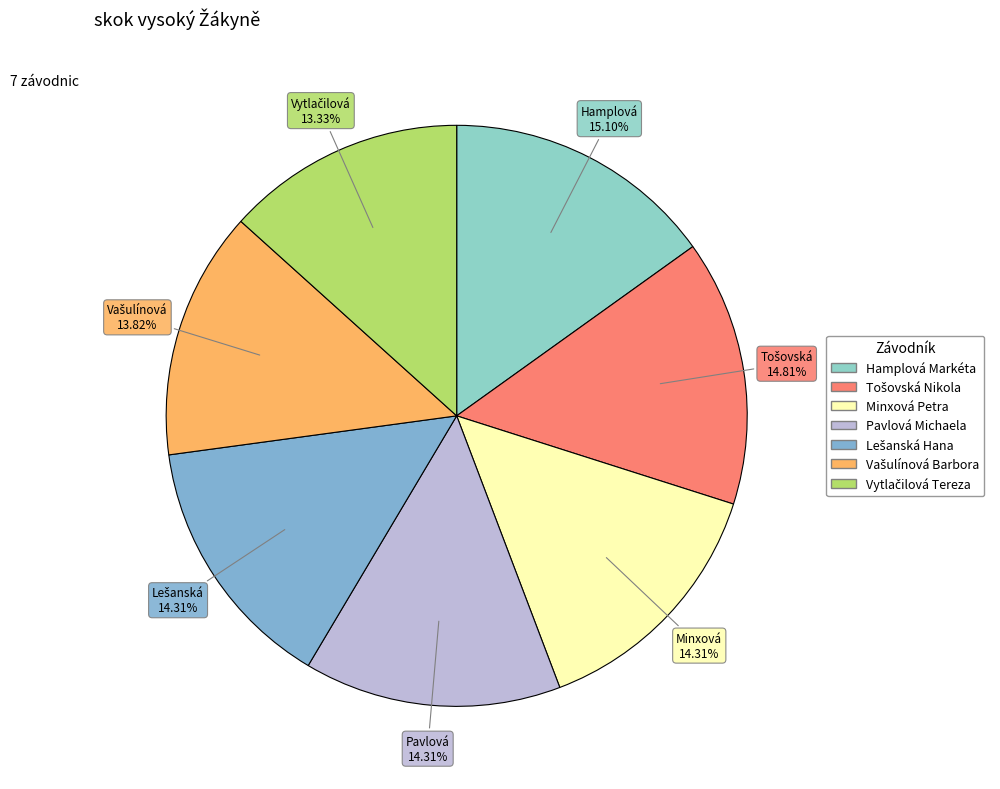

How many segments does this pie chart have?

7